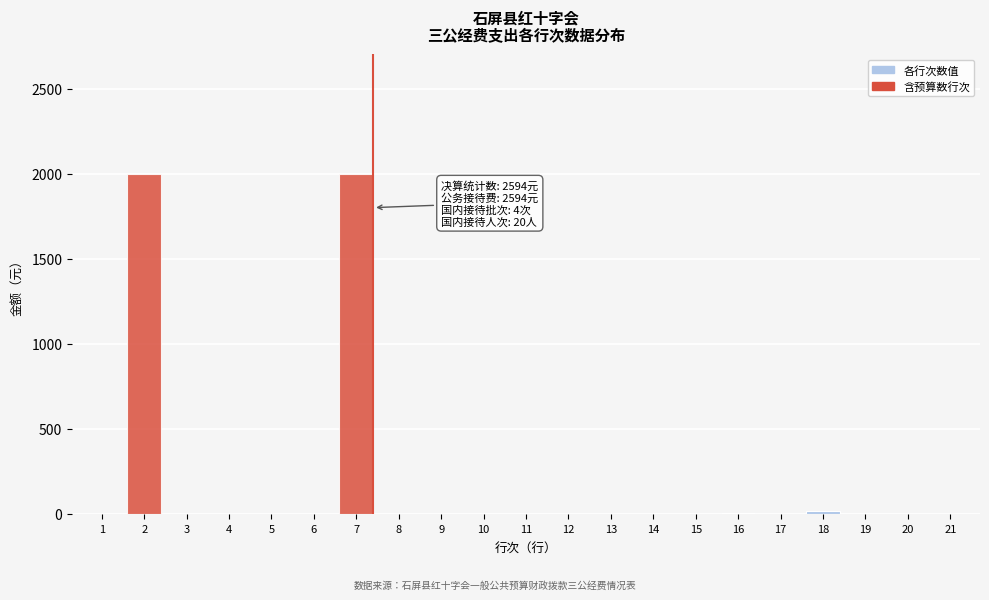

The value at 9 is 0. True or false?

True